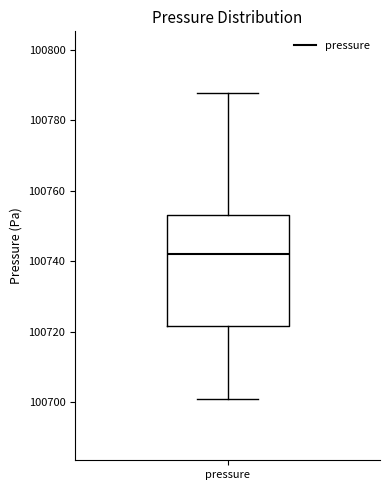

Read this box plot against the y-axis: the position of the median line, the range covered by the box, and the ends of both whiskers. The values are not printed on the chart, so give them approximately, as read against the axis.

median 100742, box 100722 to 100754, whiskers 100700 to 100788